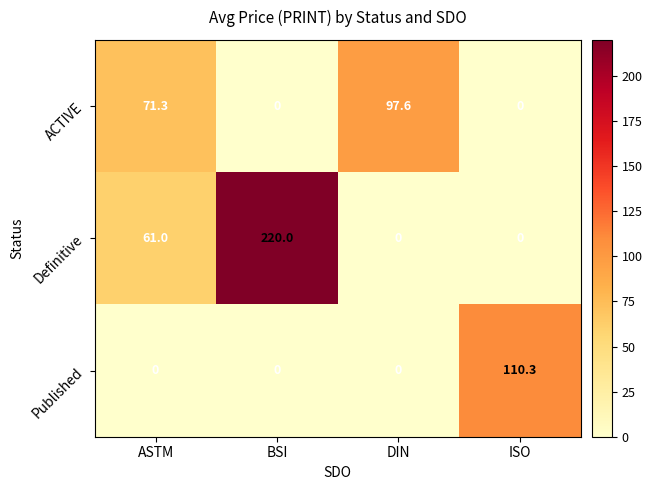

Rank the series by their maximum value, from highest to lowest.

Definitive, Published, ACTIVE